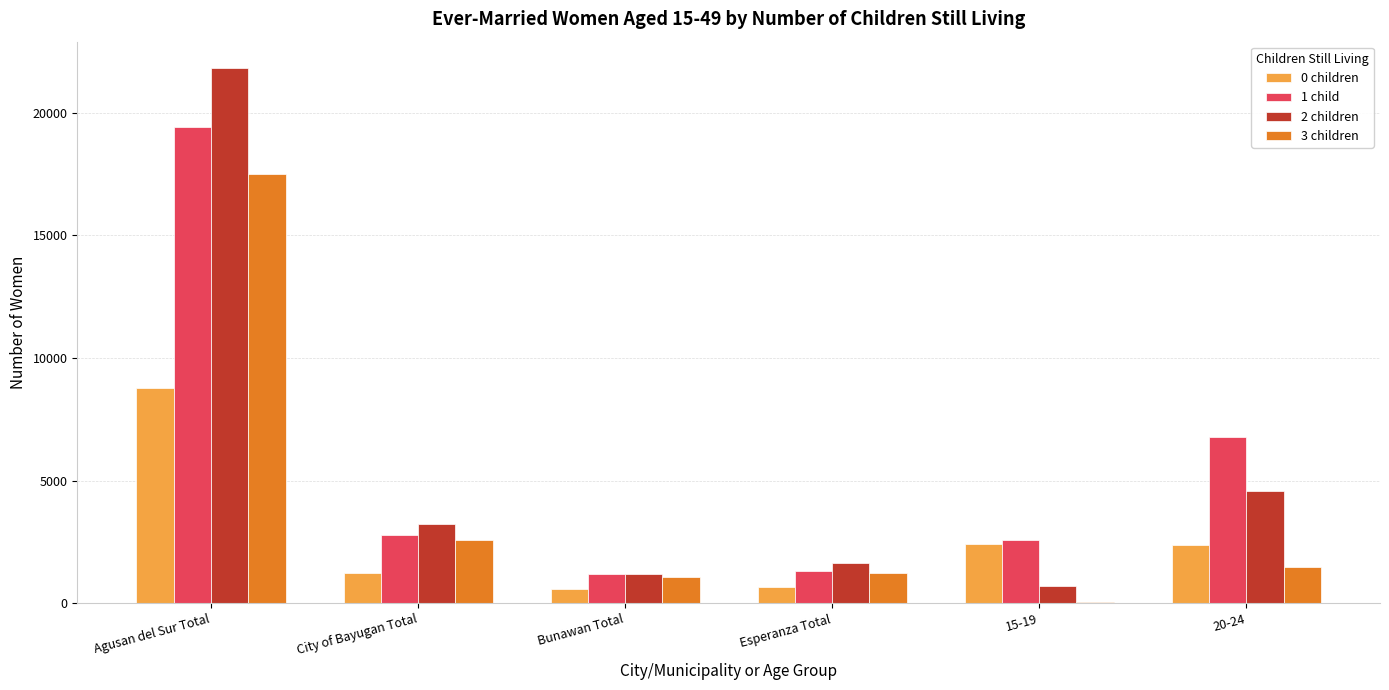

What is the average value of the 1 child series?

5681